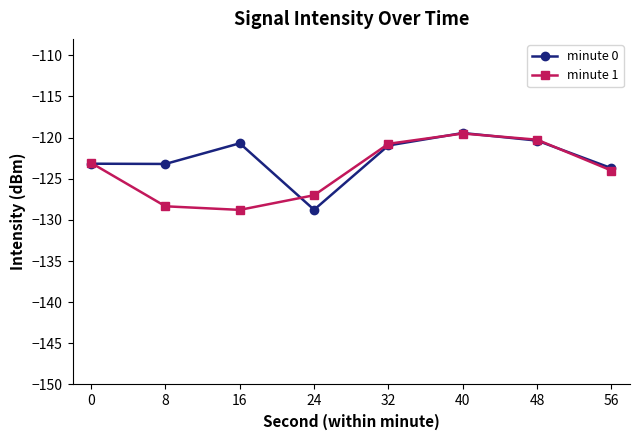

Between 0 and 48, which series saw the biggest shift?

minute 1